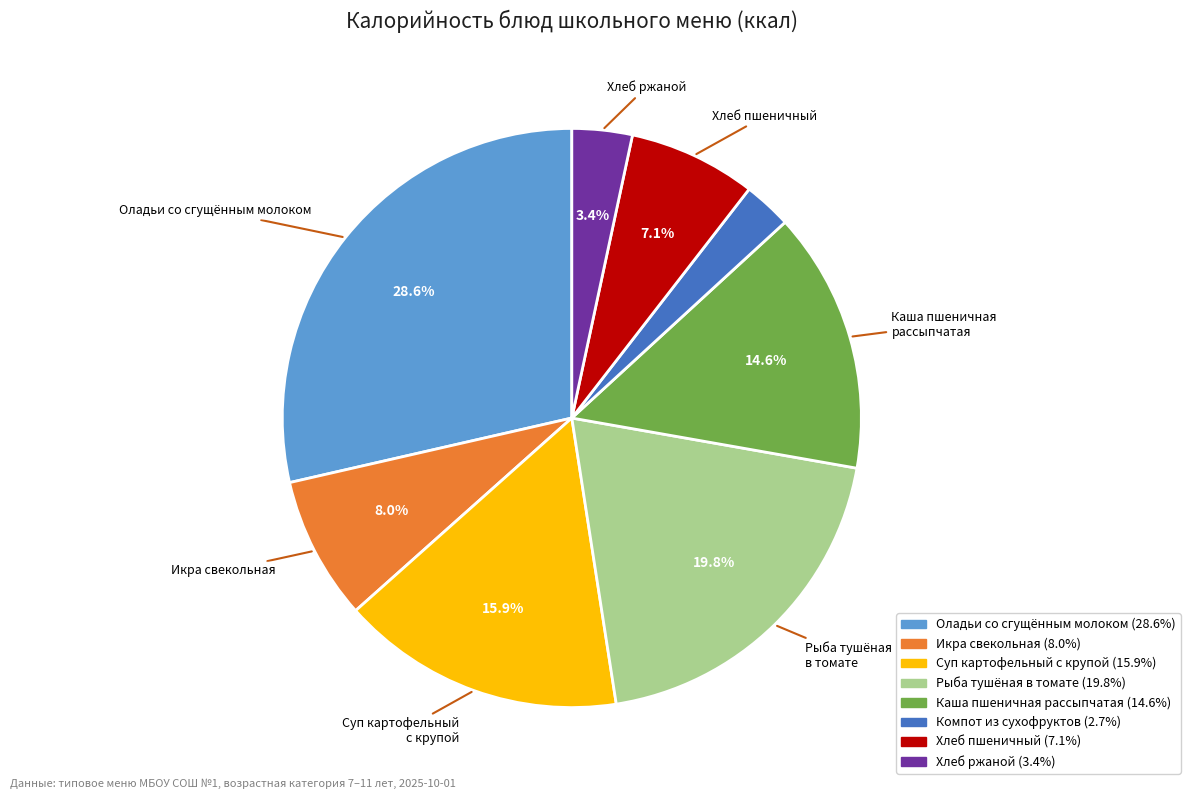

Is there any slice that represents more than half of the pie?

No